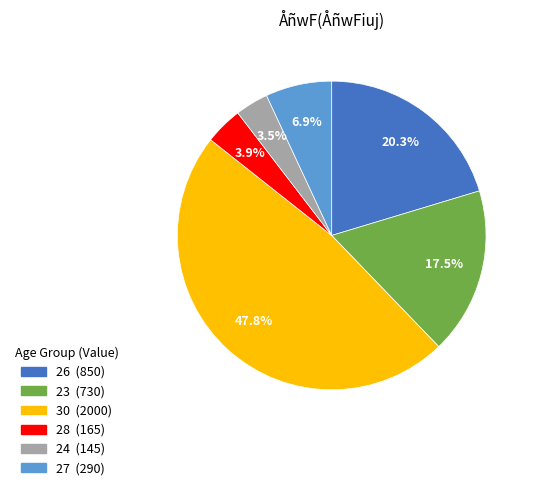

Which has a higher value, 23 or 26?

26